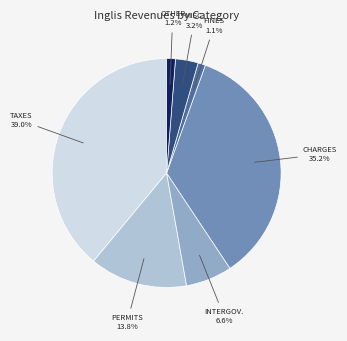

Count the number of slices in the pie.

7